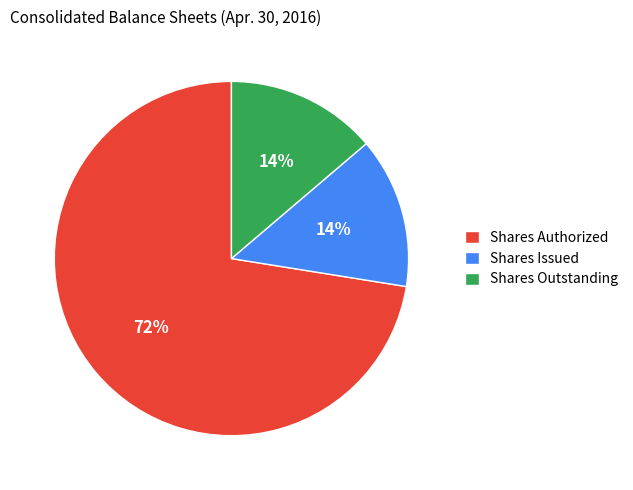

To the nearest percent, what percentage of the pie is Shares Authorized?

72%